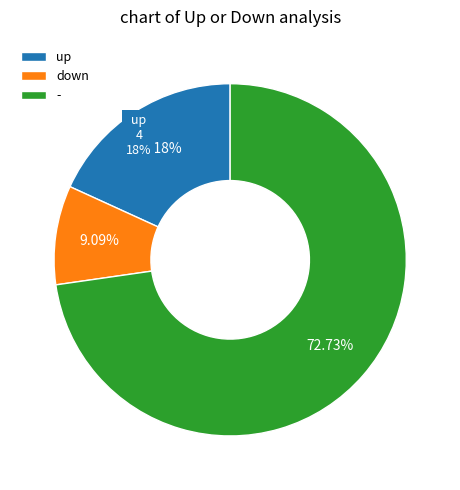

Is - the majority of the pie?

Yes